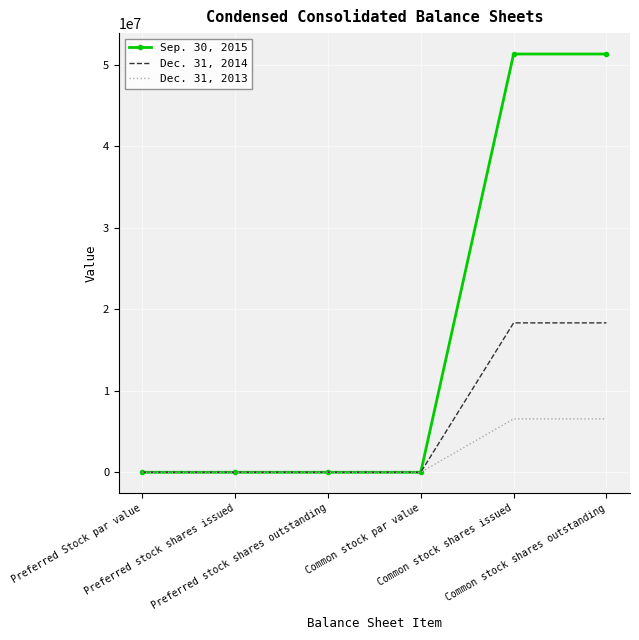

Which series has the largest range (max minus min)?

Sep. 30, 2015